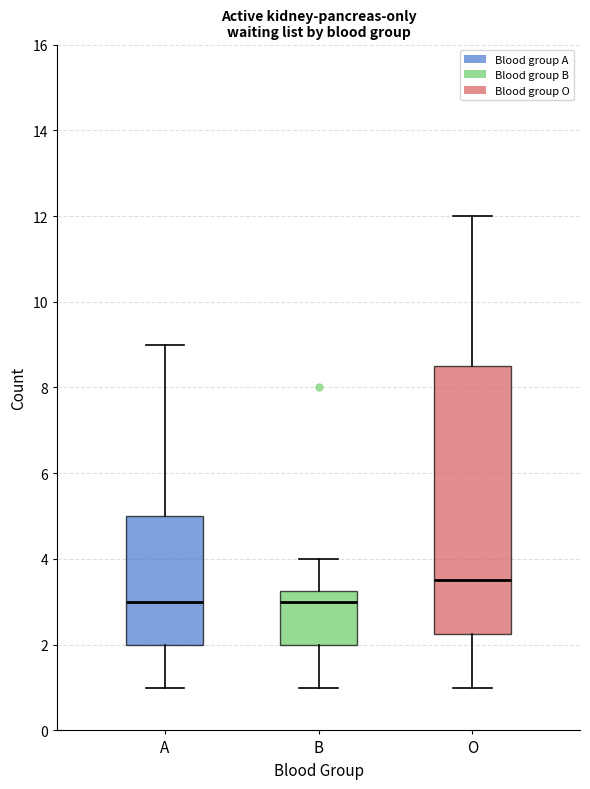

Comparing the boxes themselves (not the whiskers), which one is the tallest?

O